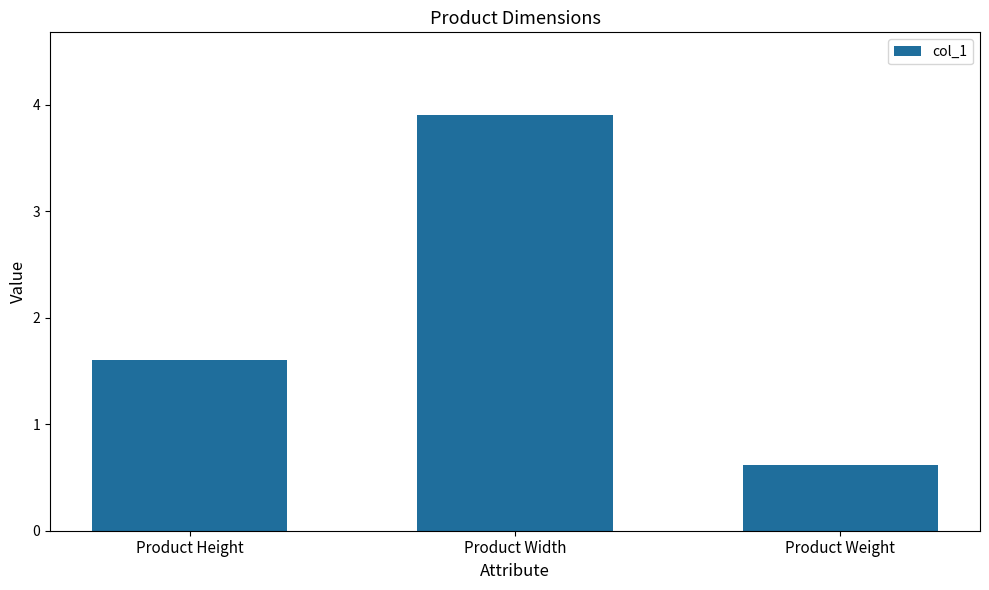

What is the change in value from Product Height to Product Width?

+2.3